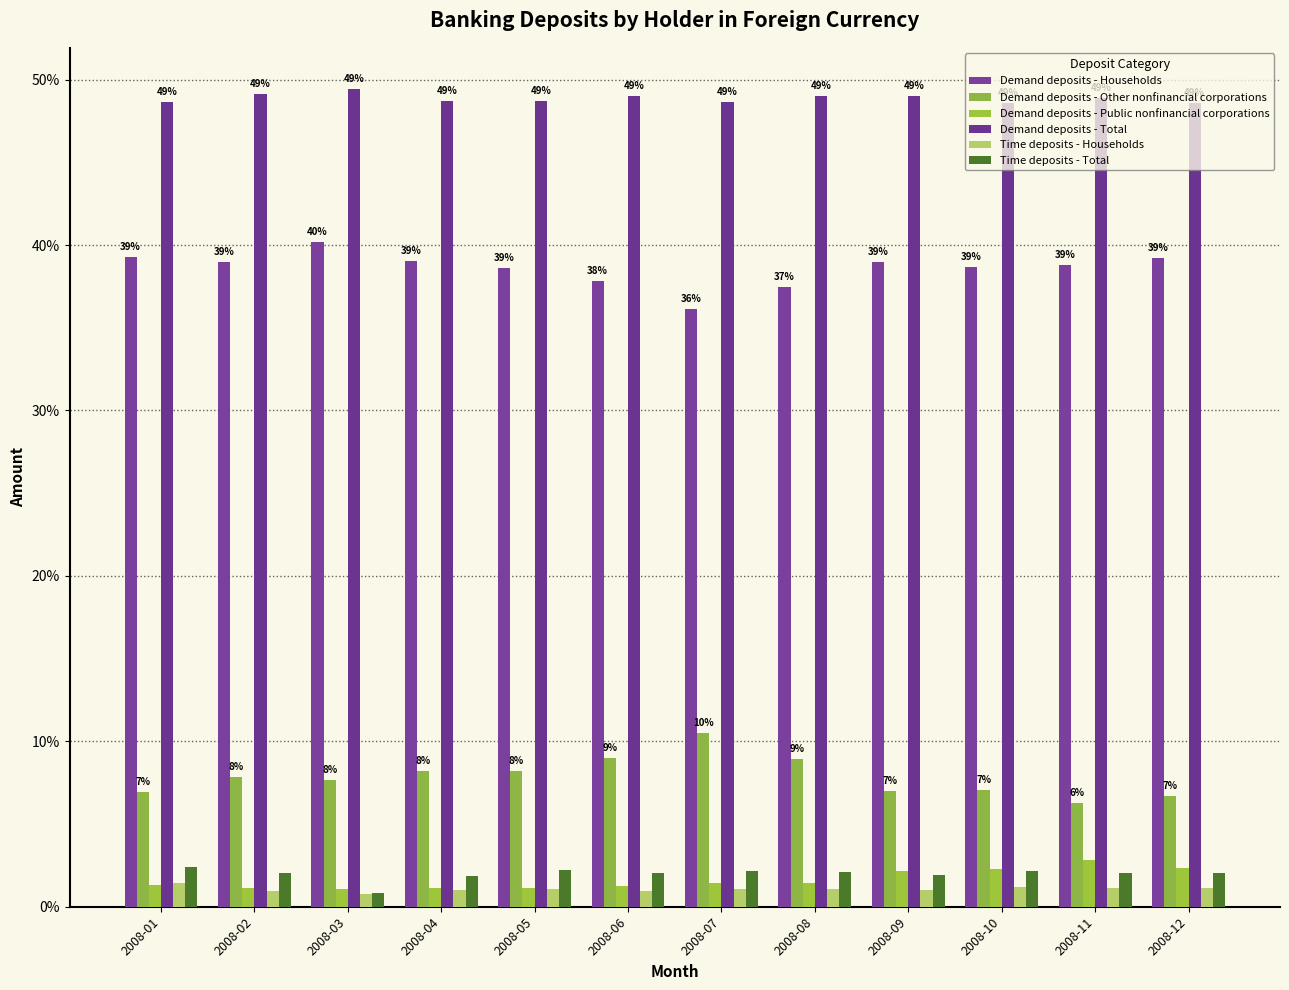

Reading left to right, what are all the values shown in this chart?

Demand deposits - Households: 2008-01=39.3	2008-02=39.0	2008-03=40.2	2008-04=39.0	2008-05=38.6	2008-06=37.8	2008-07=36.2	2008-08=37.4	2008-09=39.0	2008-10=38.7	2008-11=38.8	2008-12=39.2
Demand deposits - Other nonfinancial corporations: 2008-01=6.9	2008-02=7.8	2008-03=7.7	2008-04=8.2	2008-05=8.2	2008-06=9.0	2008-07=10.5	2008-08=8.9	2008-09=7.0	2008-10=7.1	2008-11=6.3	2008-12=6.7
Demand deposits - Public nonfinancial corporations: 2008-01=1.3	2008-02=1.1	2008-03=1.1	2008-04=1.1	2008-05=1.2	2008-06=1.3	2008-07=1.4	2008-08=1.4	2008-09=2.1	2008-10=2.3	2008-11=2.8	2008-12=2.3
Demand deposits - Total: 2008-01=48.6	2008-02=49.1	2008-03=49.5	2008-04=48.7	2008-05=48.7	2008-06=49.0	2008-07=48.6	2008-08=49.0	2008-09=49.0	2008-10=48.6	2008-11=48.9	2008-12=48.6
Time deposits - Households: 2008-01=1.4	2008-02=0.9	2008-03=0.8	2008-04=1.0	2008-05=1.1	2008-06=0.9	2008-07=1.1	2008-08=1.1	2008-09=1.0	2008-10=1.2	2008-11=1.1	2008-12=1.1
Time deposits - Total: 2008-01=2.4	2008-02=2.0	2008-03=0.8	2008-04=1.9	2008-05=2.2	2008-06=2.0	2008-07=2.2	2008-08=2.1	2008-09=1.9	2008-10=2.2	2008-11=2.1	2008-12=2.1